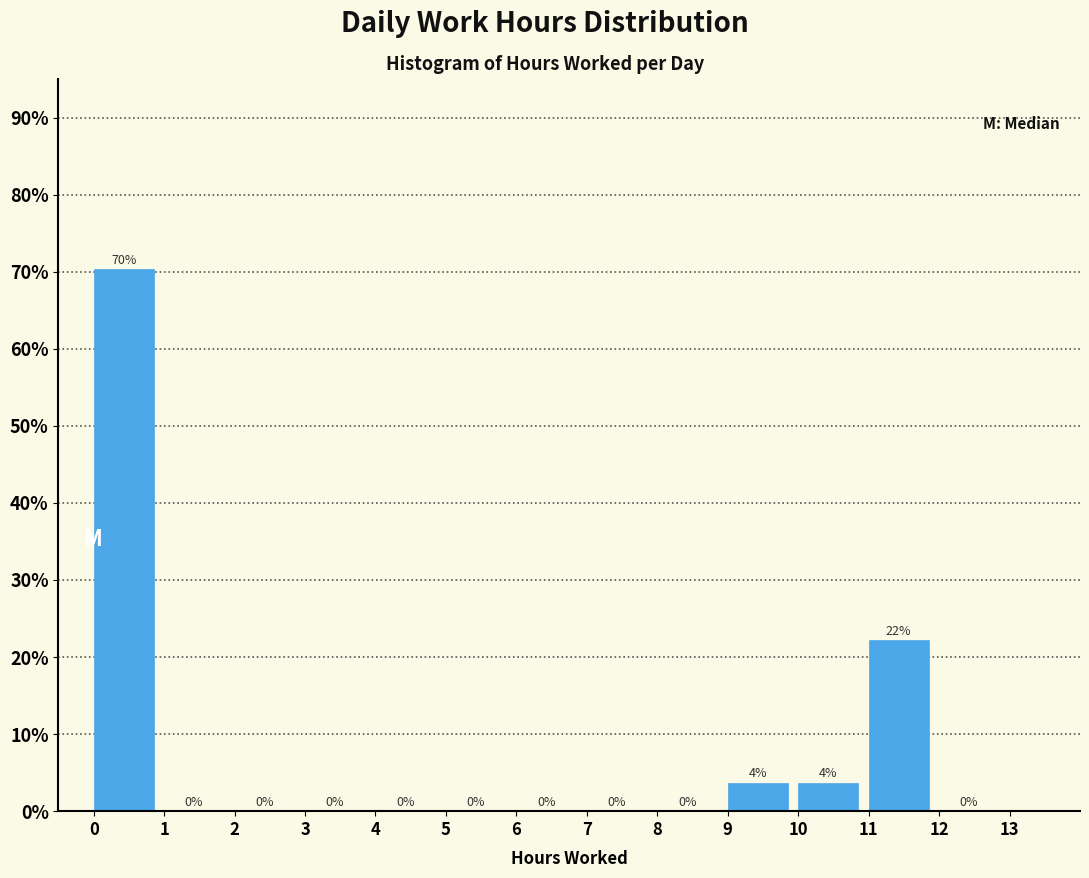

Which range on the x-axis has the tallest bar?

0 to 1